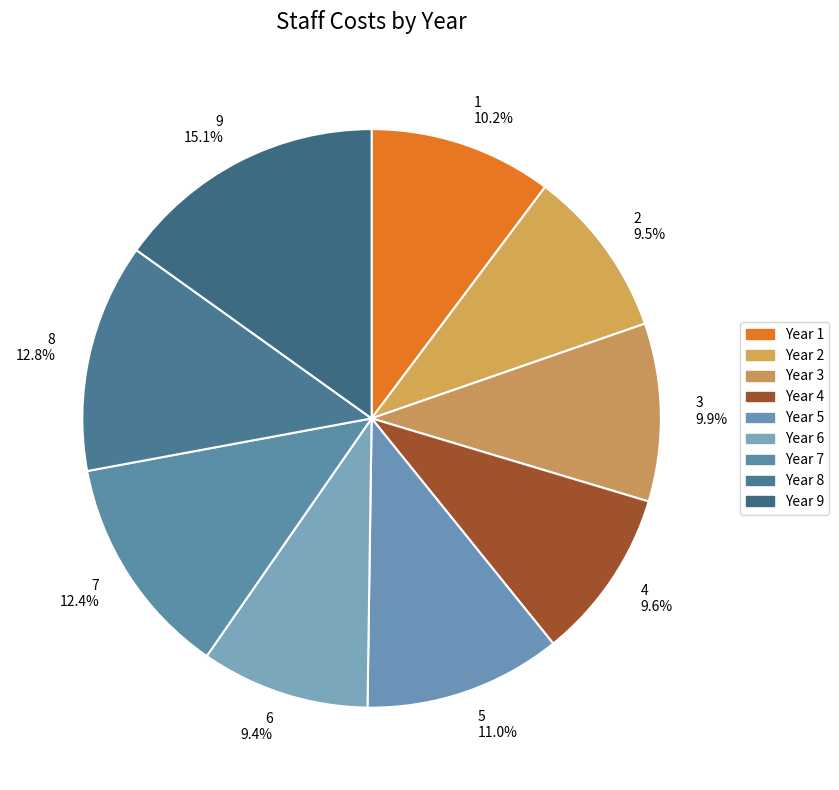

What percentage is NOT represented by 4?

90.4%